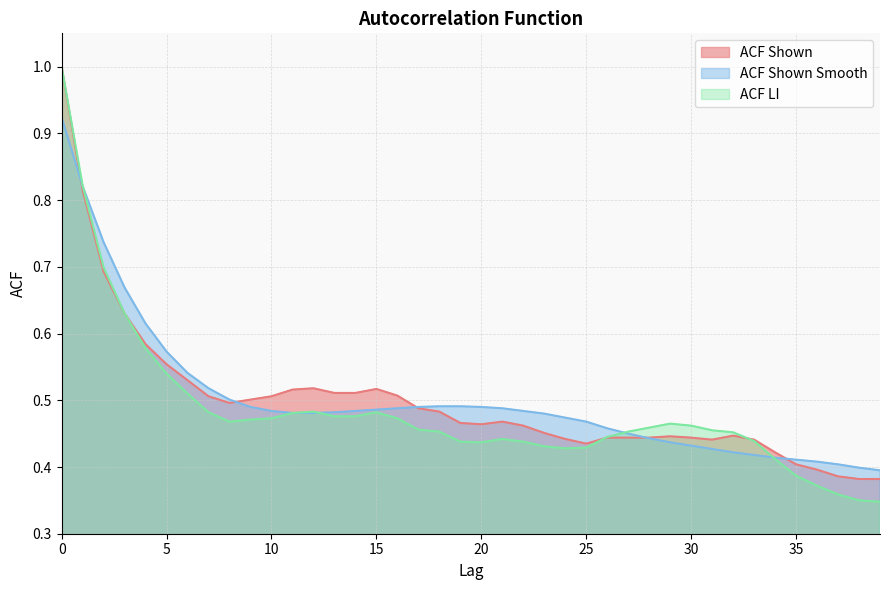

Which series ends up on top after the final intersection of acf_shown_smooth and acf_li?

acf_shown_smooth